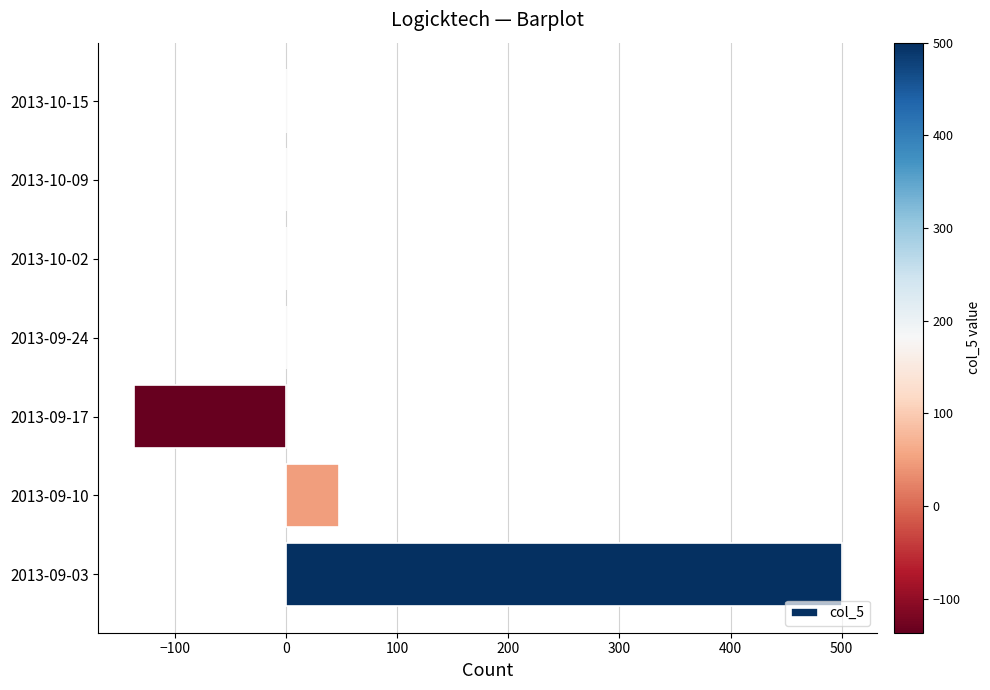

What is the greatest value displayed?

500.0